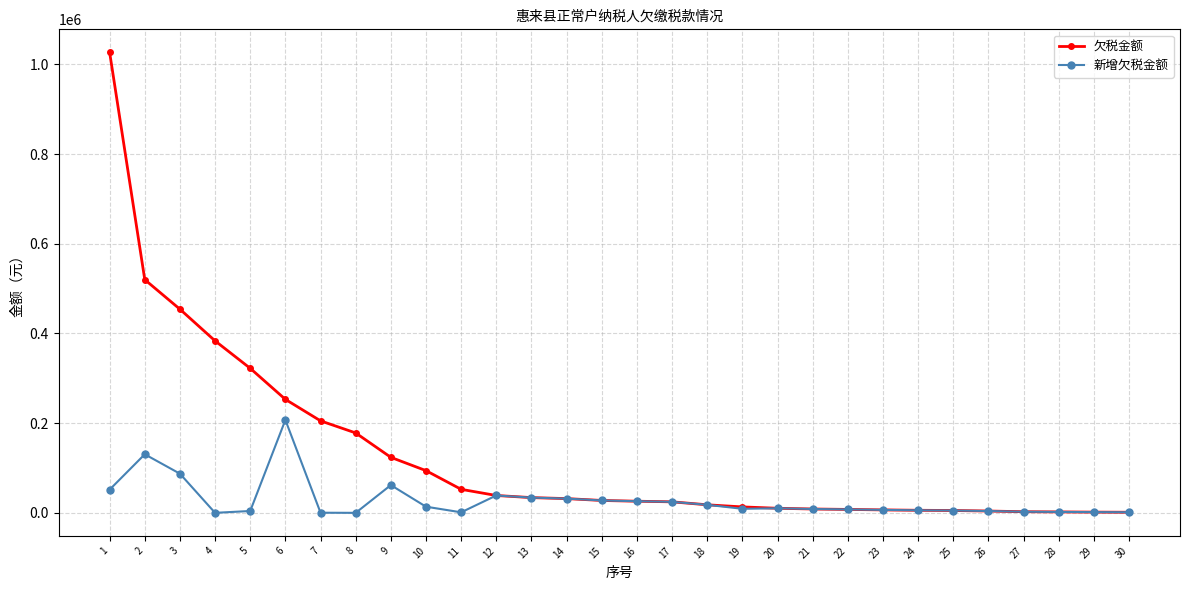

What value does the 新增欠税金额 series have at 7?

320.8